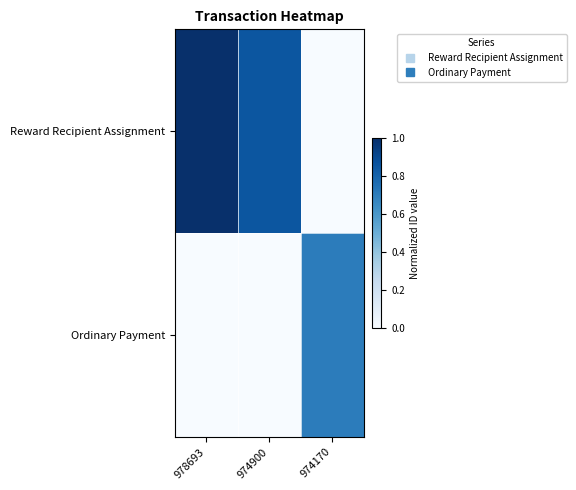

What is the total value across all series at 974170?

0.7